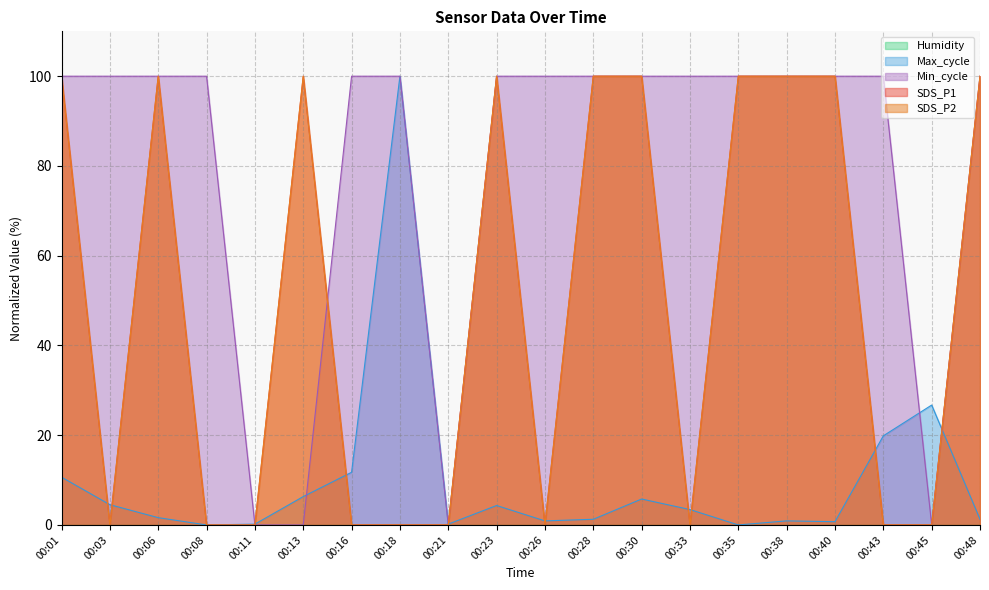

Is it true that Min_cycle equals 100.0 at 00:01?

True